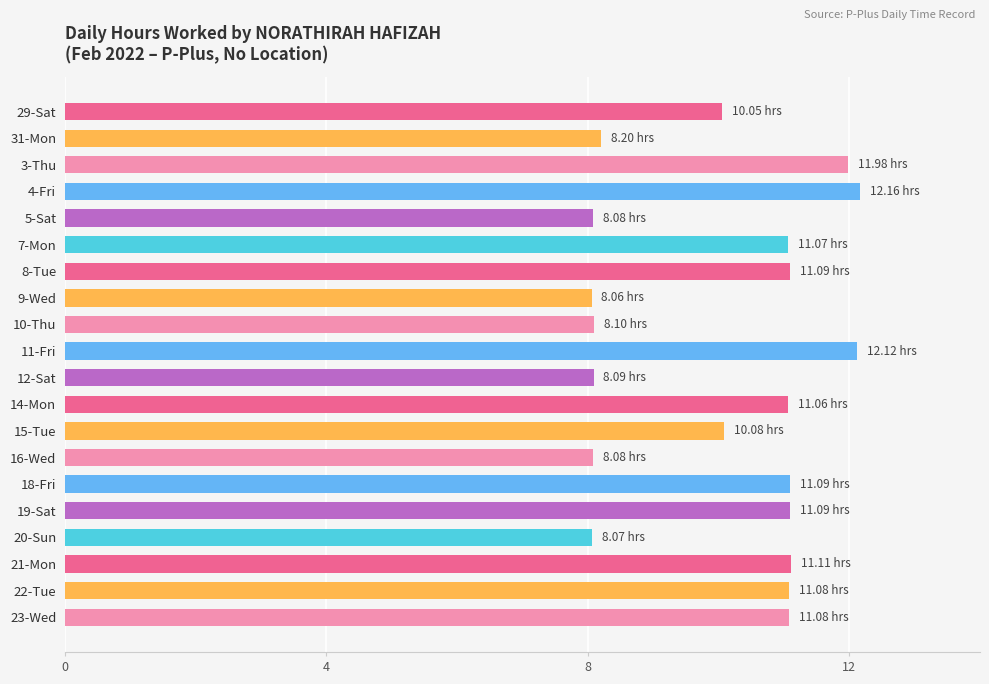

What is the change in value from 14-Mon to 20-Sun?

-3.0